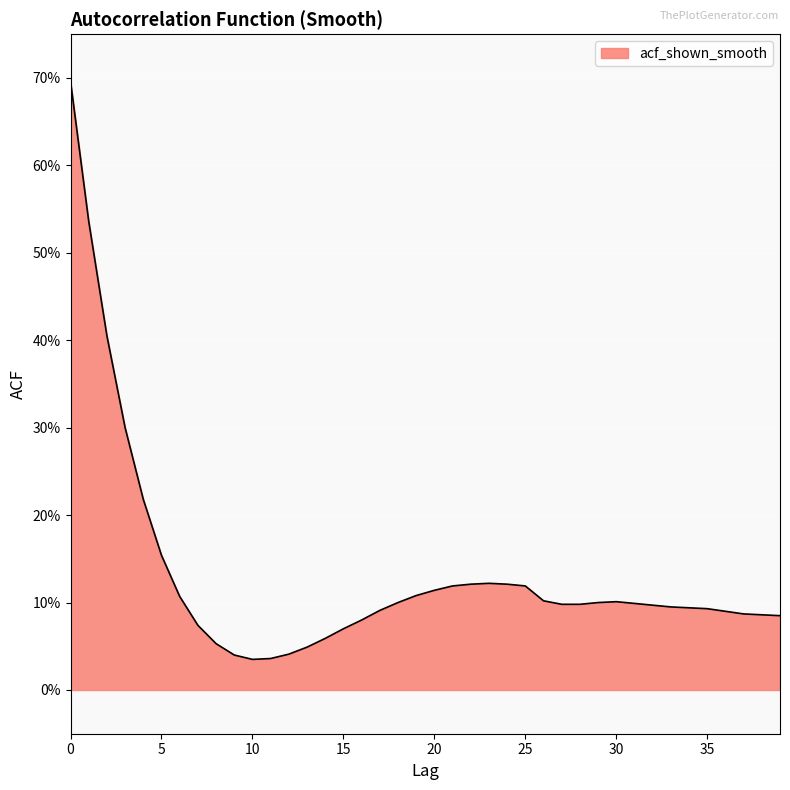

Reading right to left, what are all the values shown in this chart?

39=0.1	38=0.1	37=0.1	36=0.1	35=0.1	34=0.1	33=0.1	32=0.1	31=0.1	30=0.1	29=0.1	28=0.1	27=0.1	26=0.1	25=0.1	24=0.1	23=0.1	22=0.1	21=0.1	20=0.1	19=0.1	18=0.1	17=0.1	16=0.1	15=0.1	14=0.1	13=0.0	12=0.0	11=0.0	10=0.0	9=0.0	8=0.1	7=0.1	6=0.1	5=0.2	4=0.2	3=0.3	2=0.4	1=0.5	0=0.7